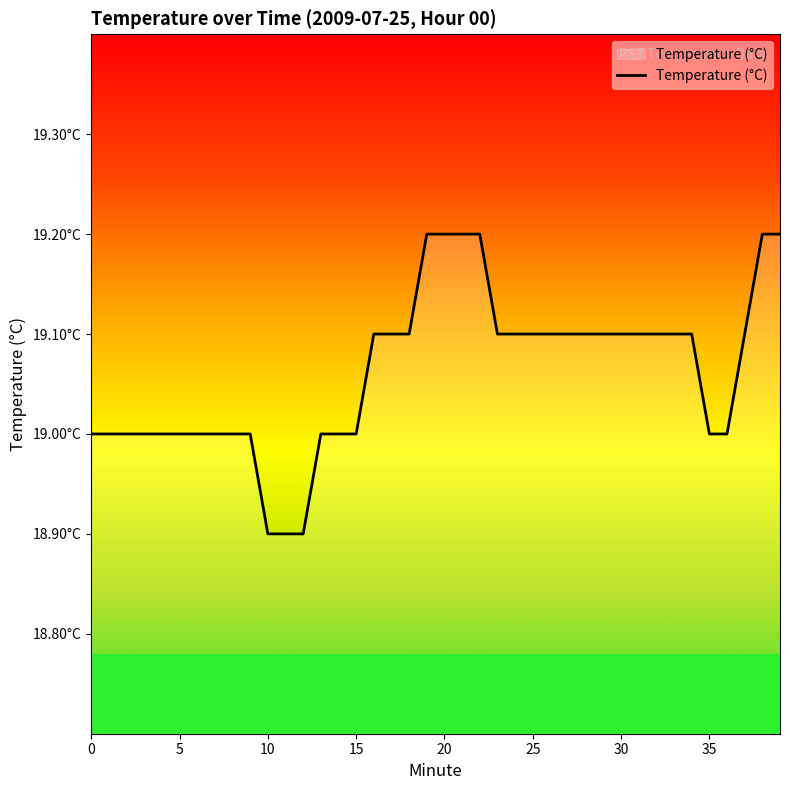

Is this an area chart (filled region under the line)?

Yes